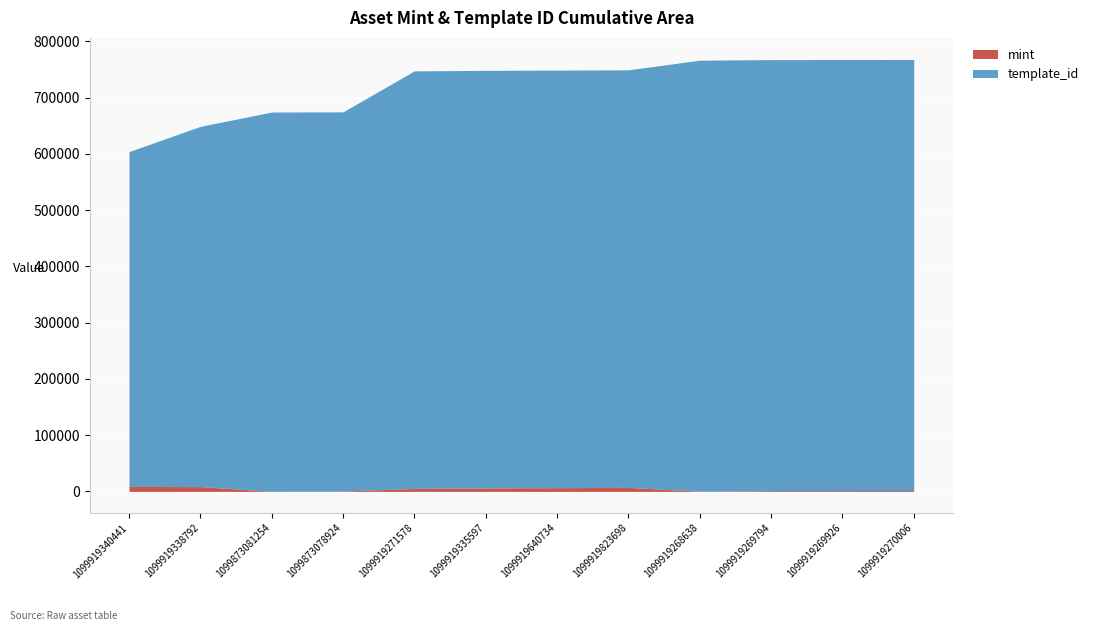

What is the approximate value of mint at 1099919269794?

1387